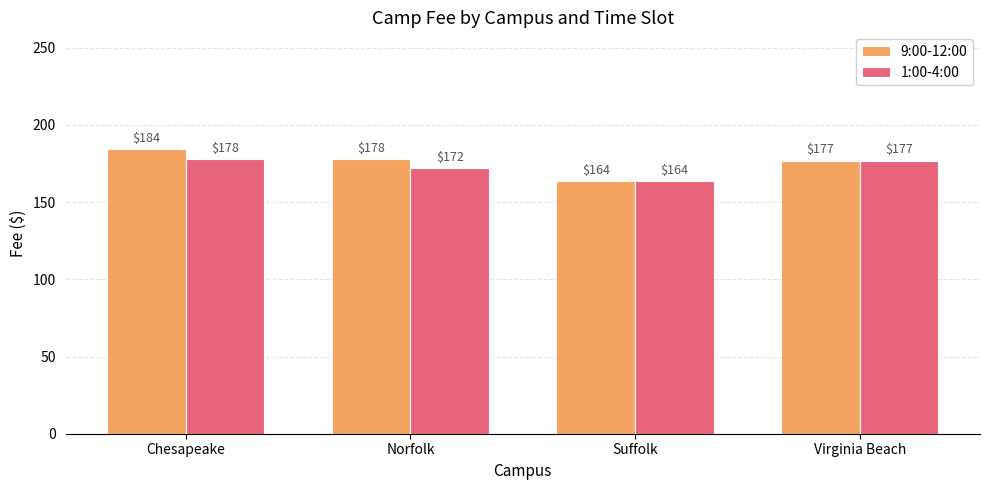

At which label does 1:00-4:00 first exceed 176?

Chesapeake